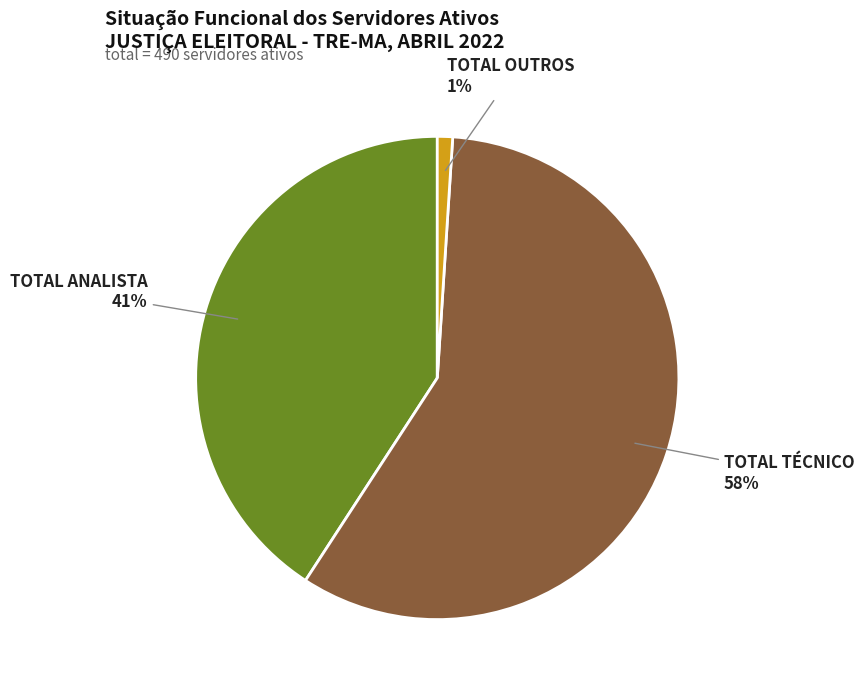

How many segments does this pie chart have?

3